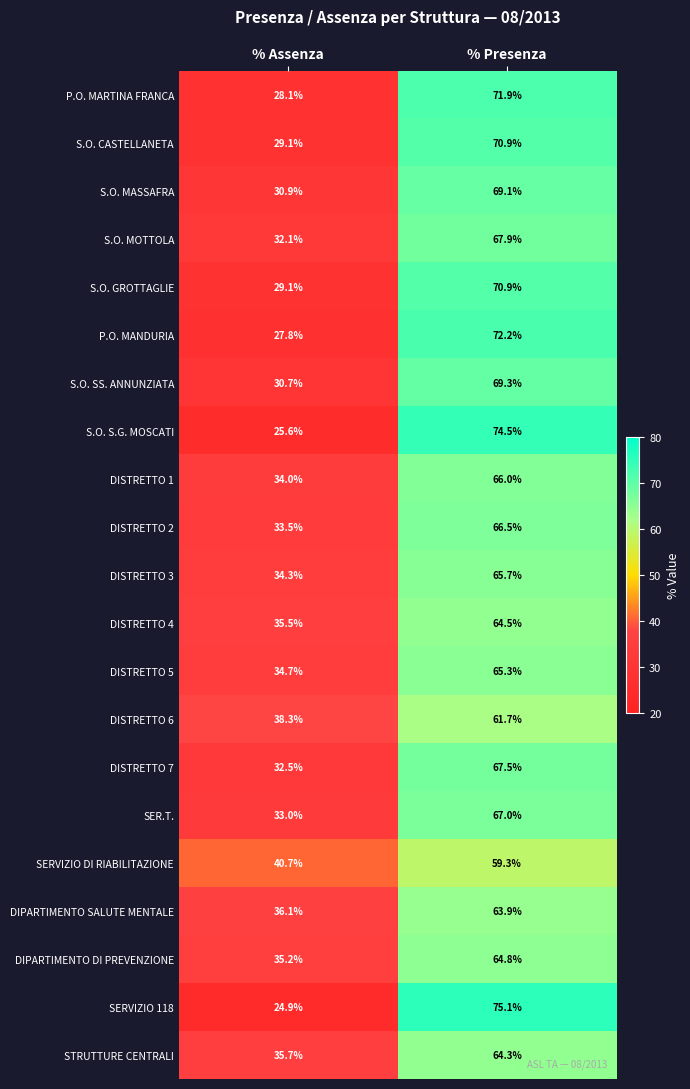

The DISTRETTO 1 series shows 66.0 at % Presenza. True or false?

True